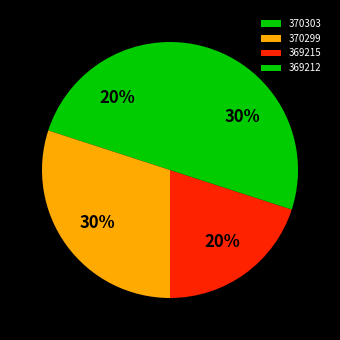

How many segments does this pie chart have?

4